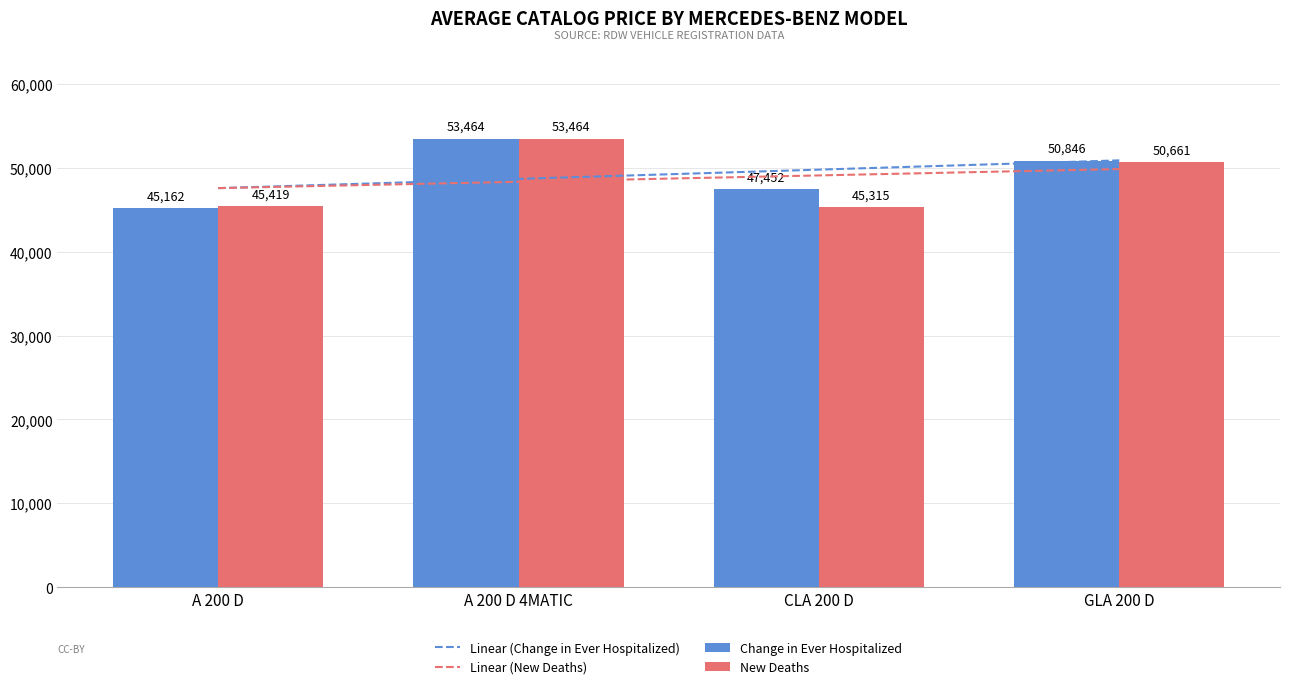

Between CLA 200 D and A 200 D 4MATIC, which is larger?

CLA 200 D